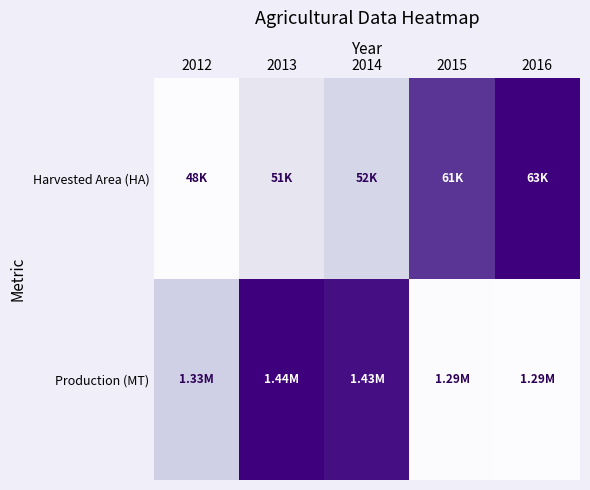

What is the total value across all series at 2016?

1.0